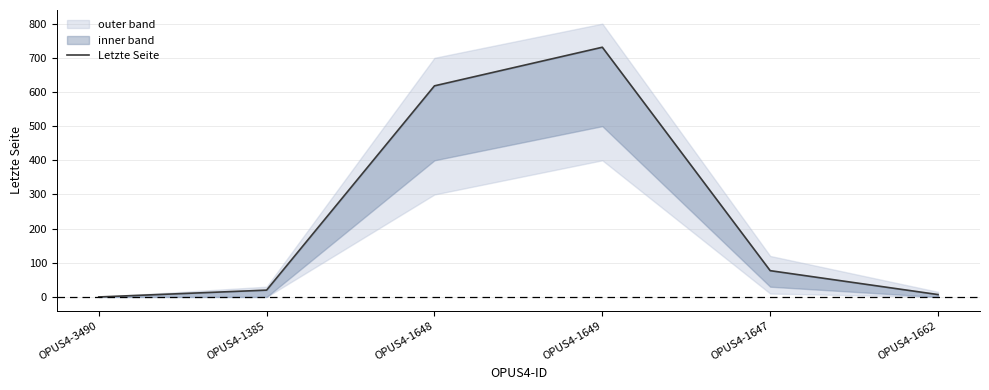

What is the sum of the values at OPUS4-1385 and OPUS4-1648?

638